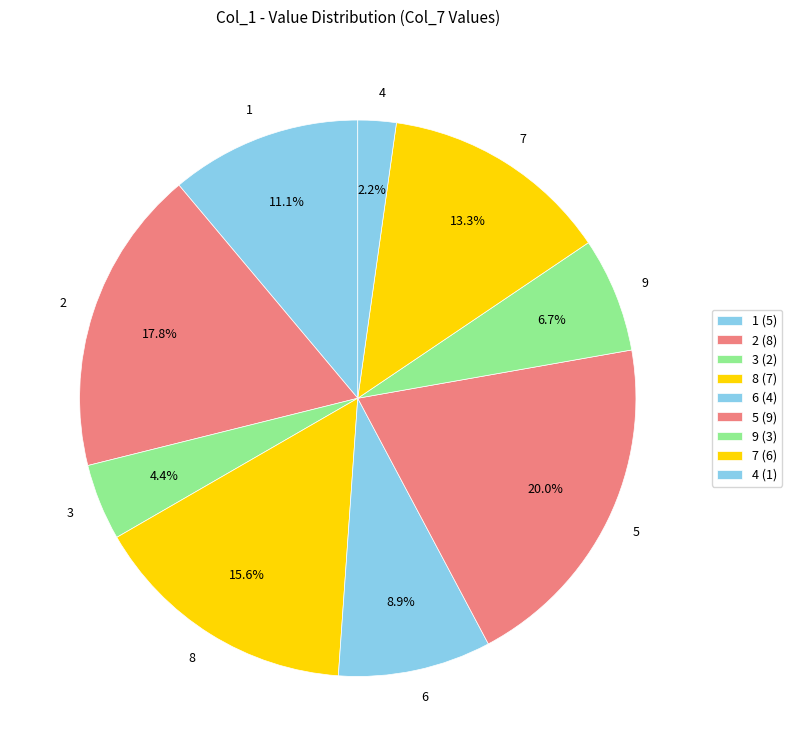

Does 9 represent more than half of the total?

No